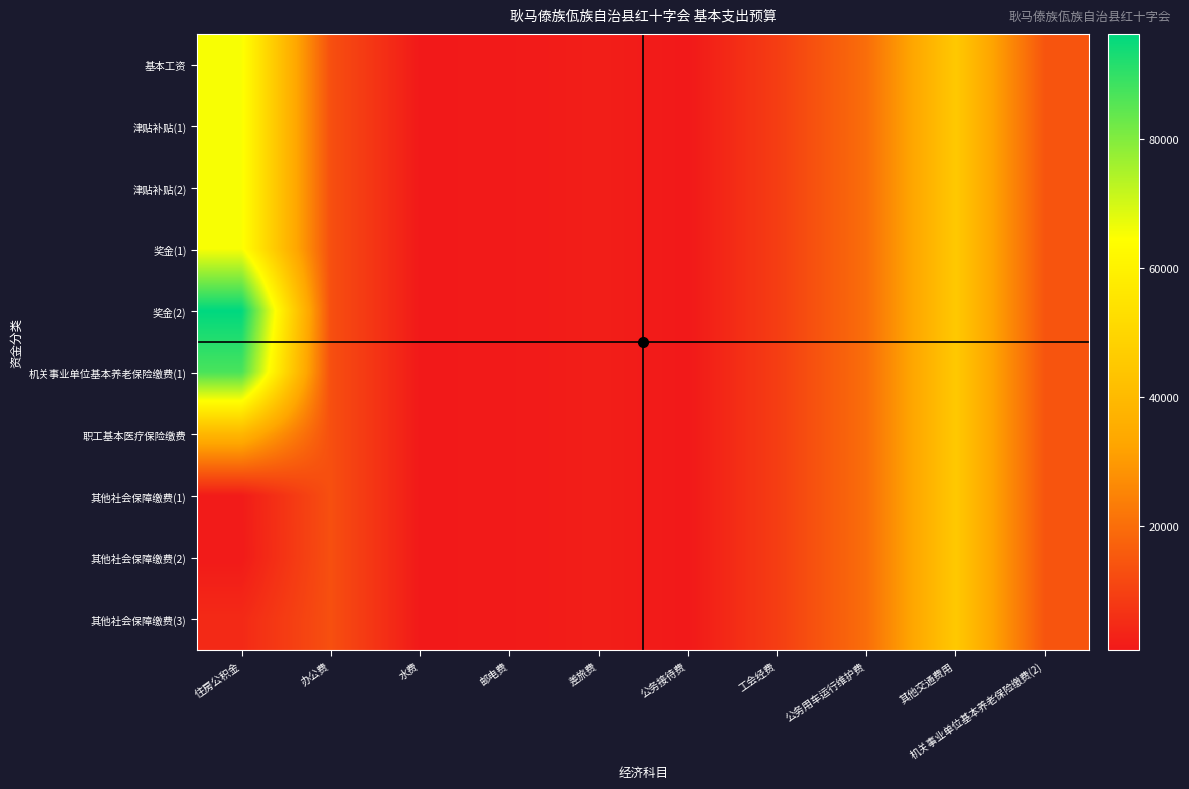

How many data points does each series have?

10